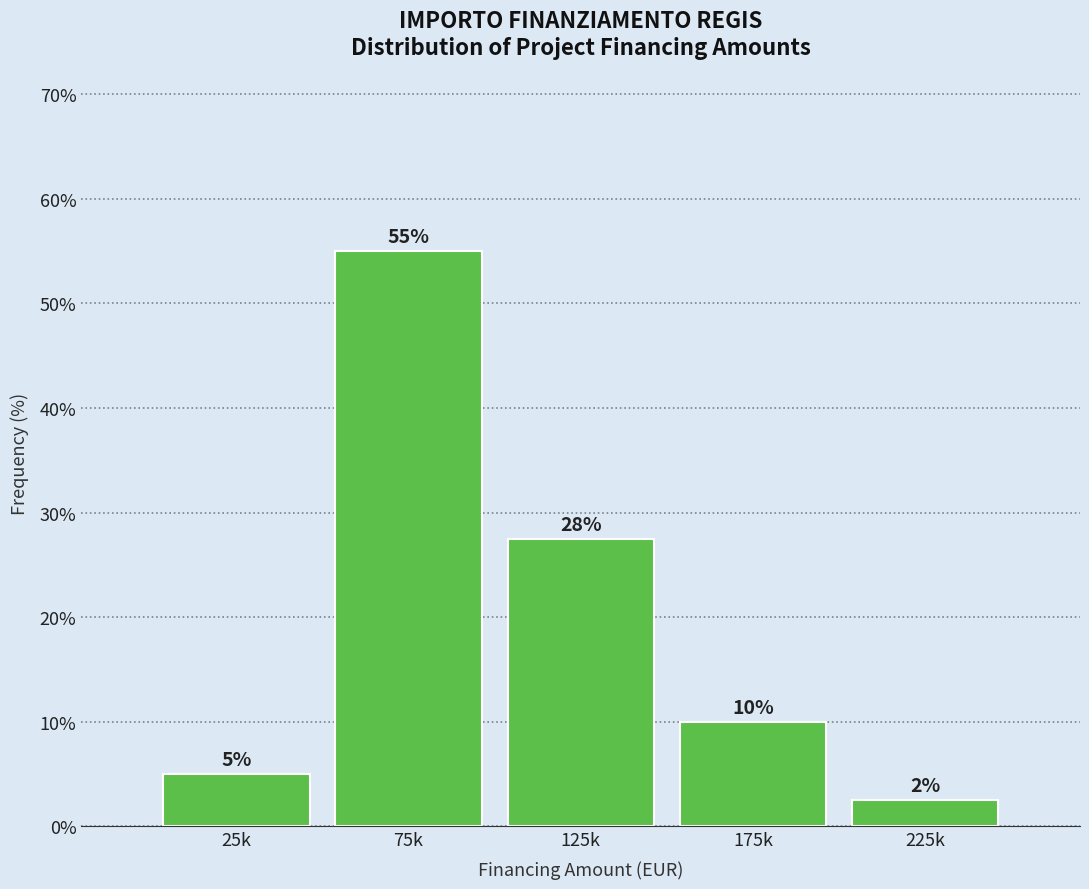

At which label does the data first exceed 10?

75k